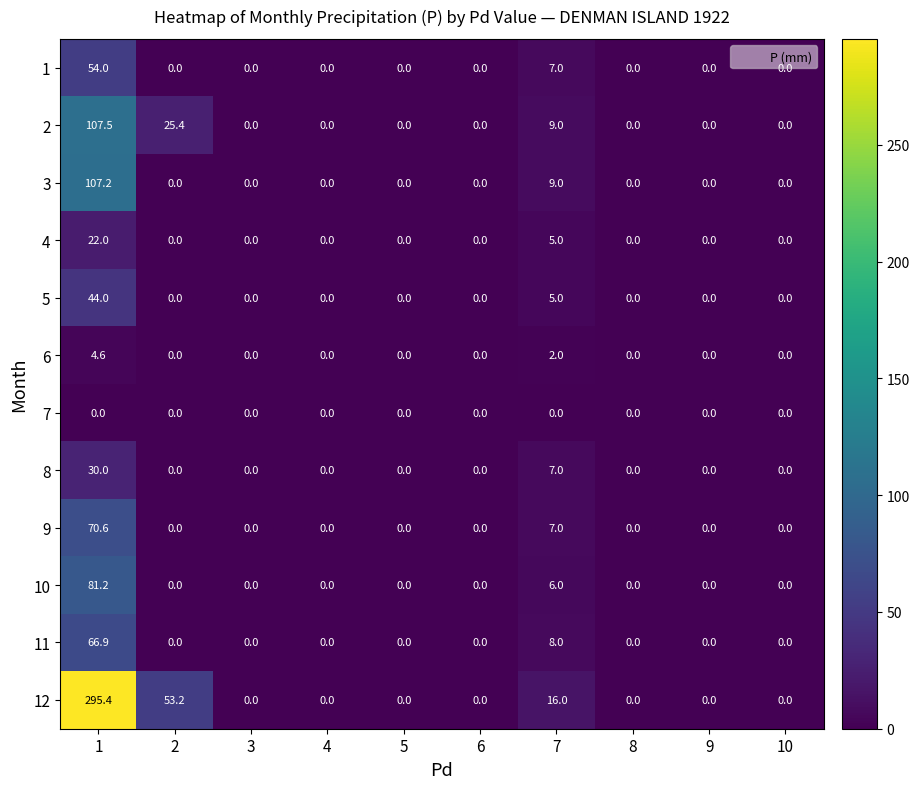

What is the sum of the 8 values at 1 and 3?

30.0